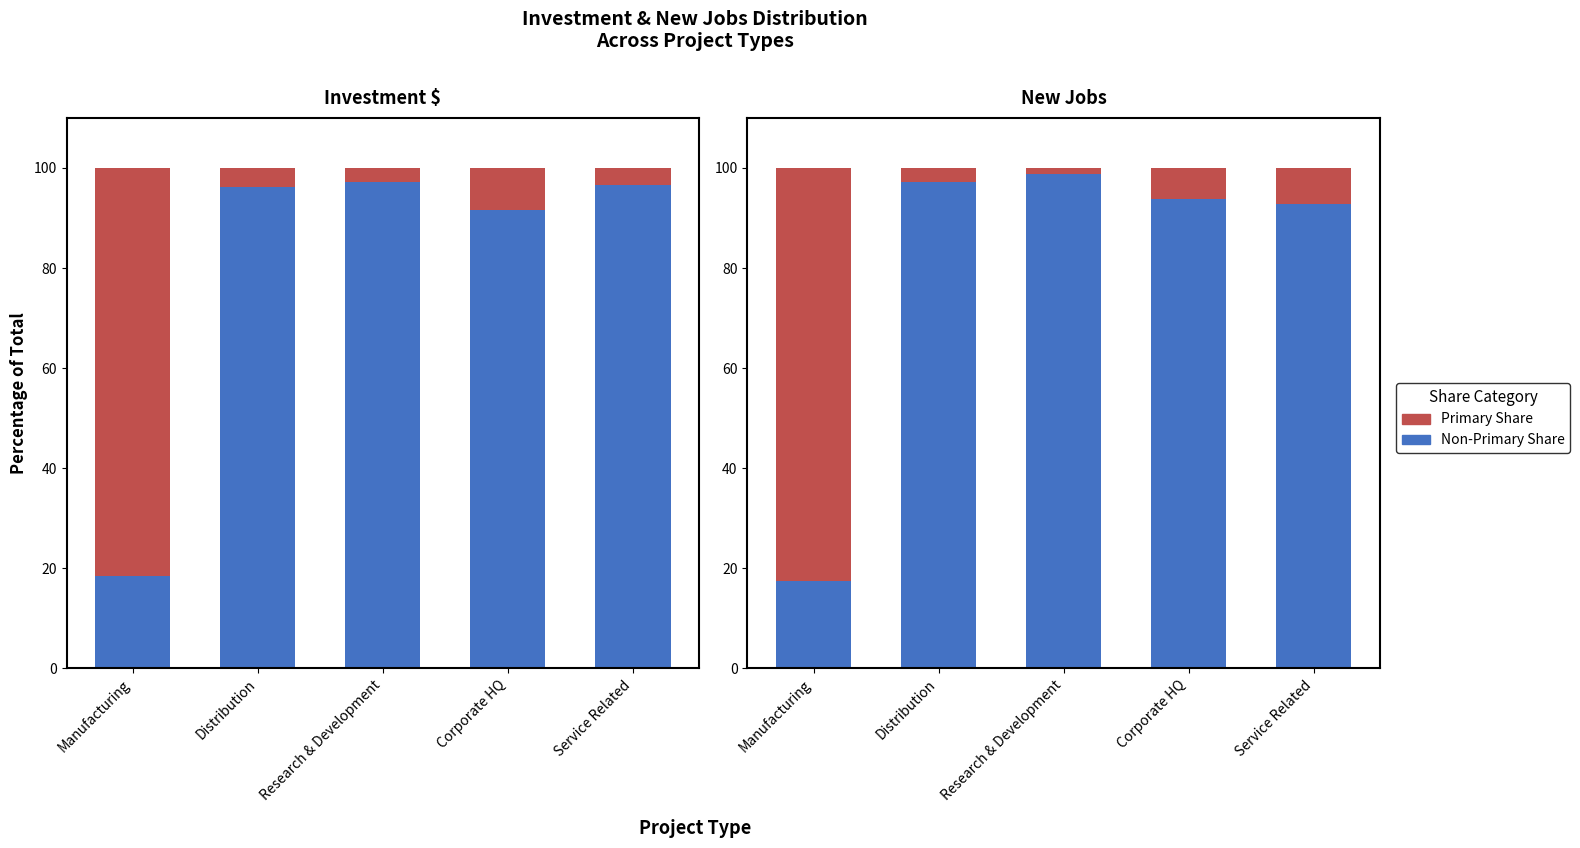

What value does the Primary Share series have at Research & Development?

1.3